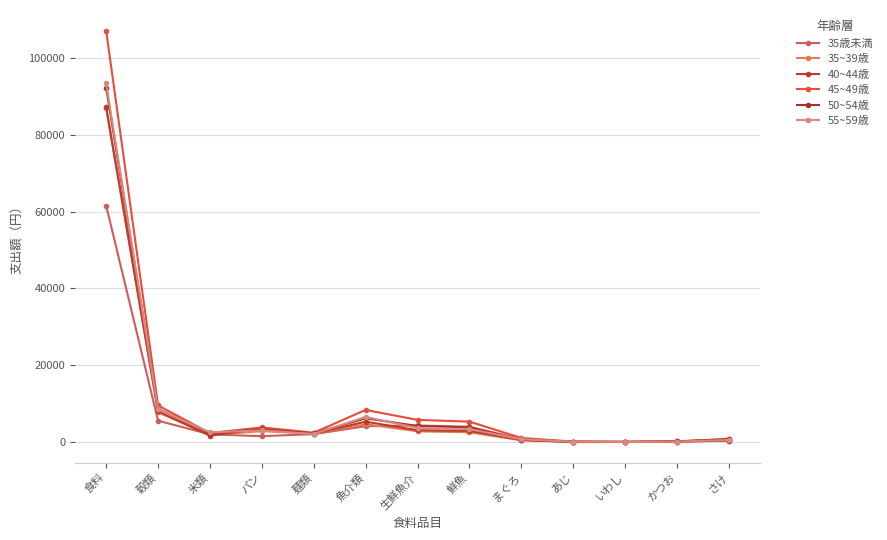

What is the minimum value for 40~44歳?

3